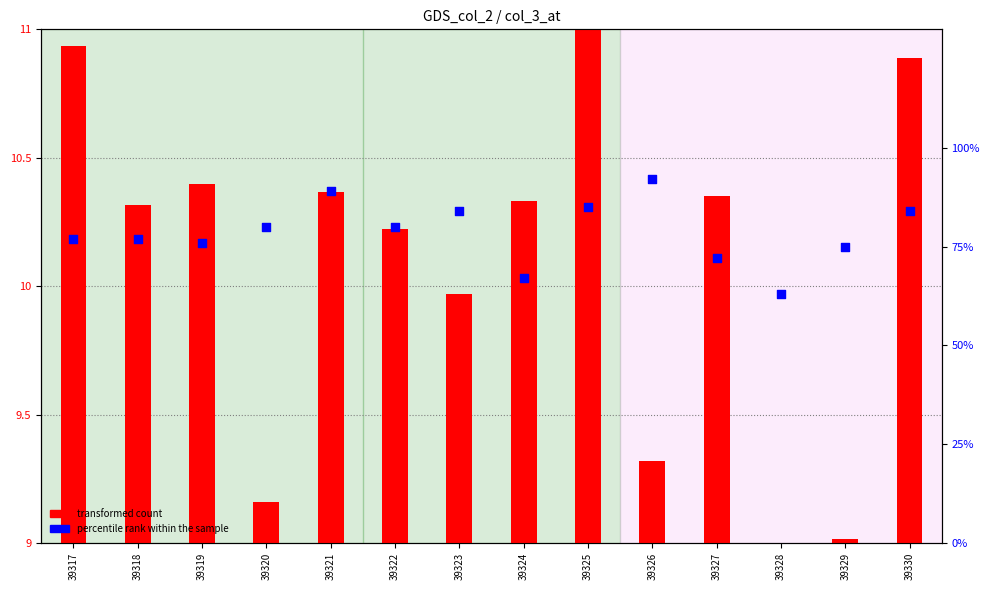

Which series has the largest total across all categories?

percentile rank within the sample